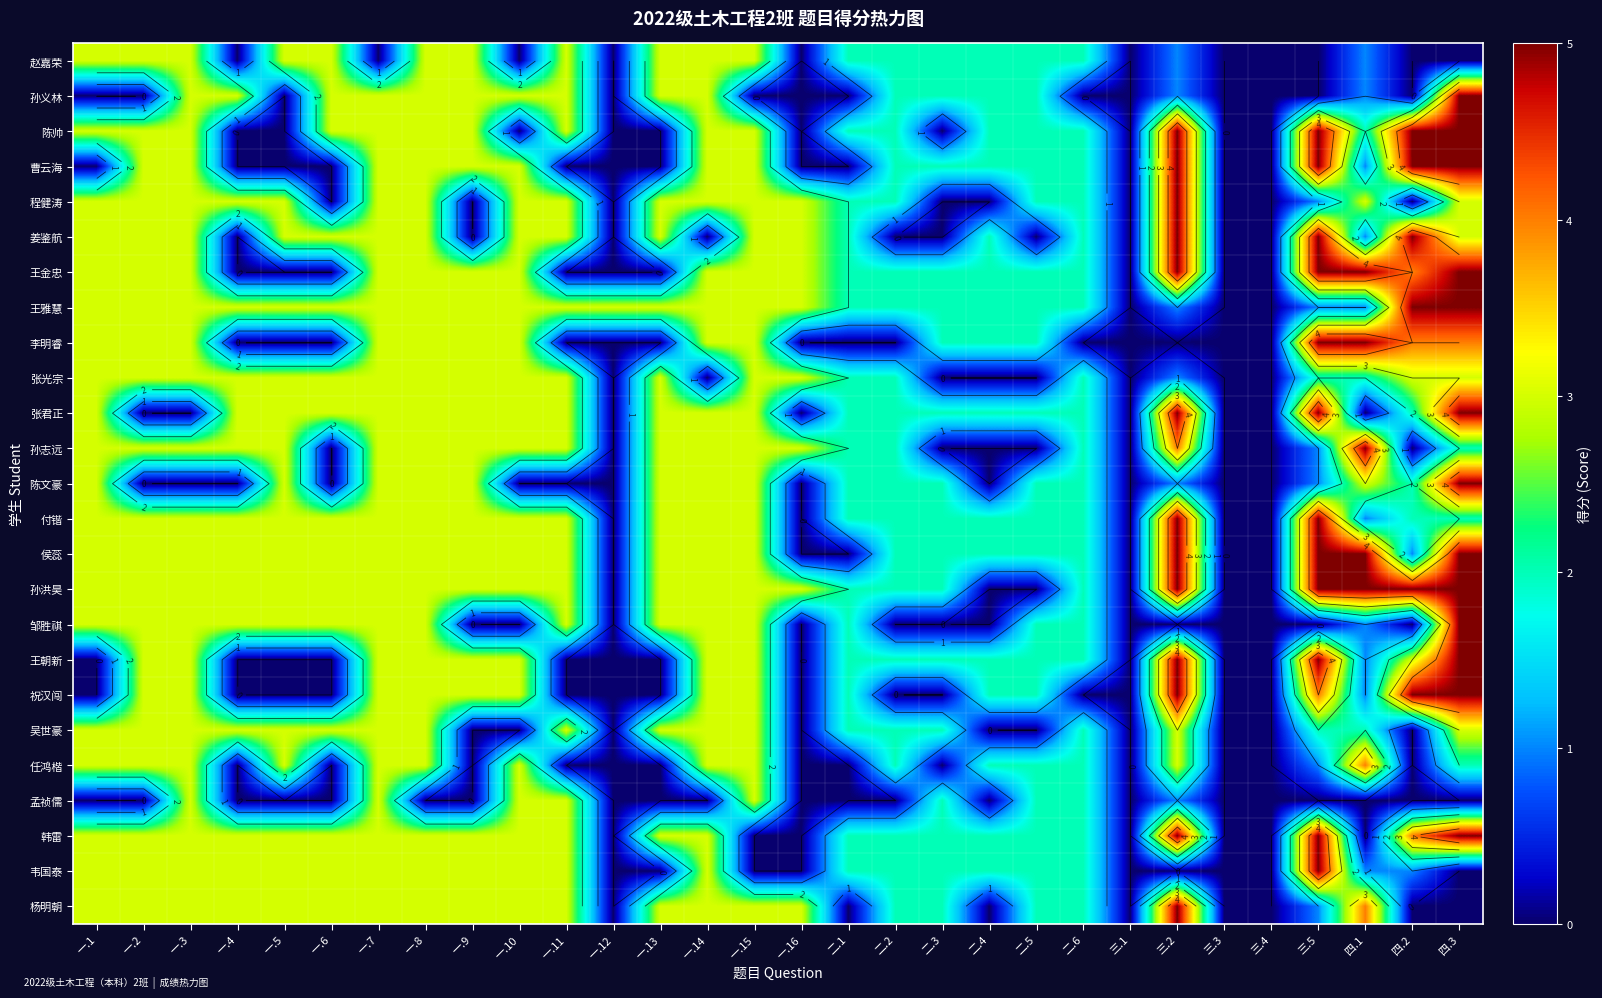

True or false: 王朝新 has a value of 3 at 三.2.

False